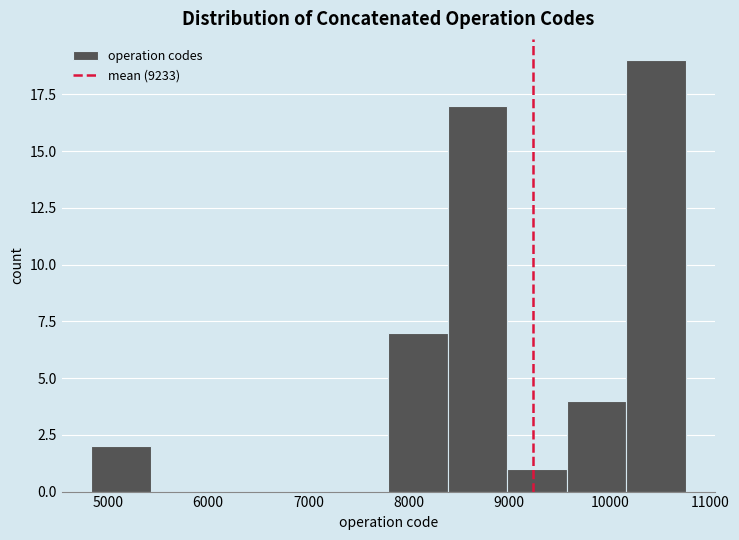

Which range on the x-axis has the tallest bar?

10200 to 10800